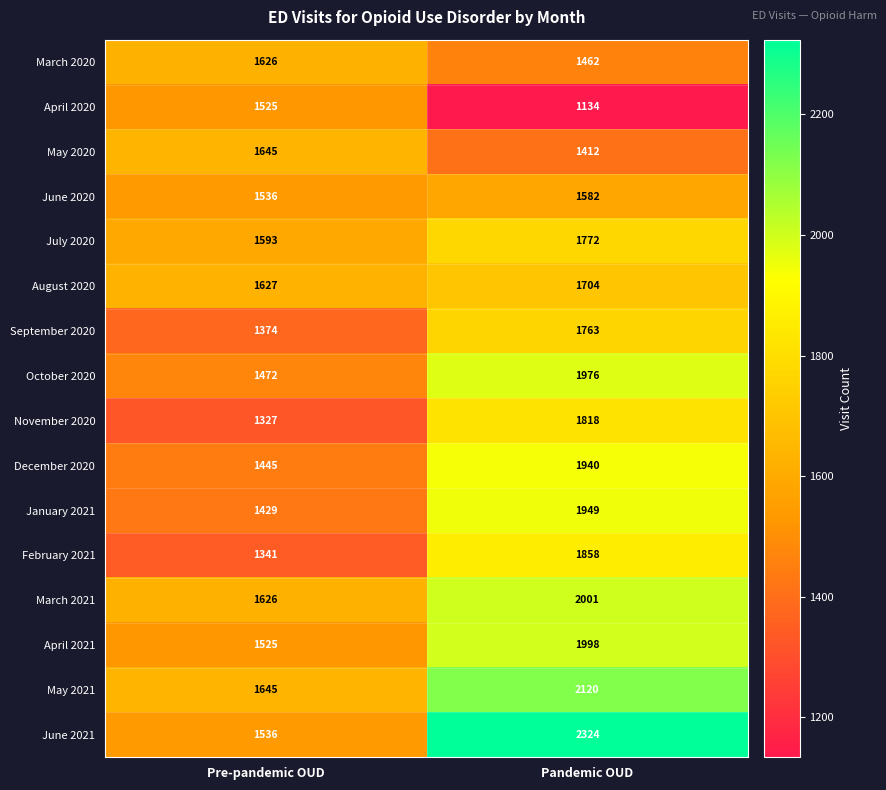

At which label is April 2021 closest to 1761?

Pre-pandemic OUD